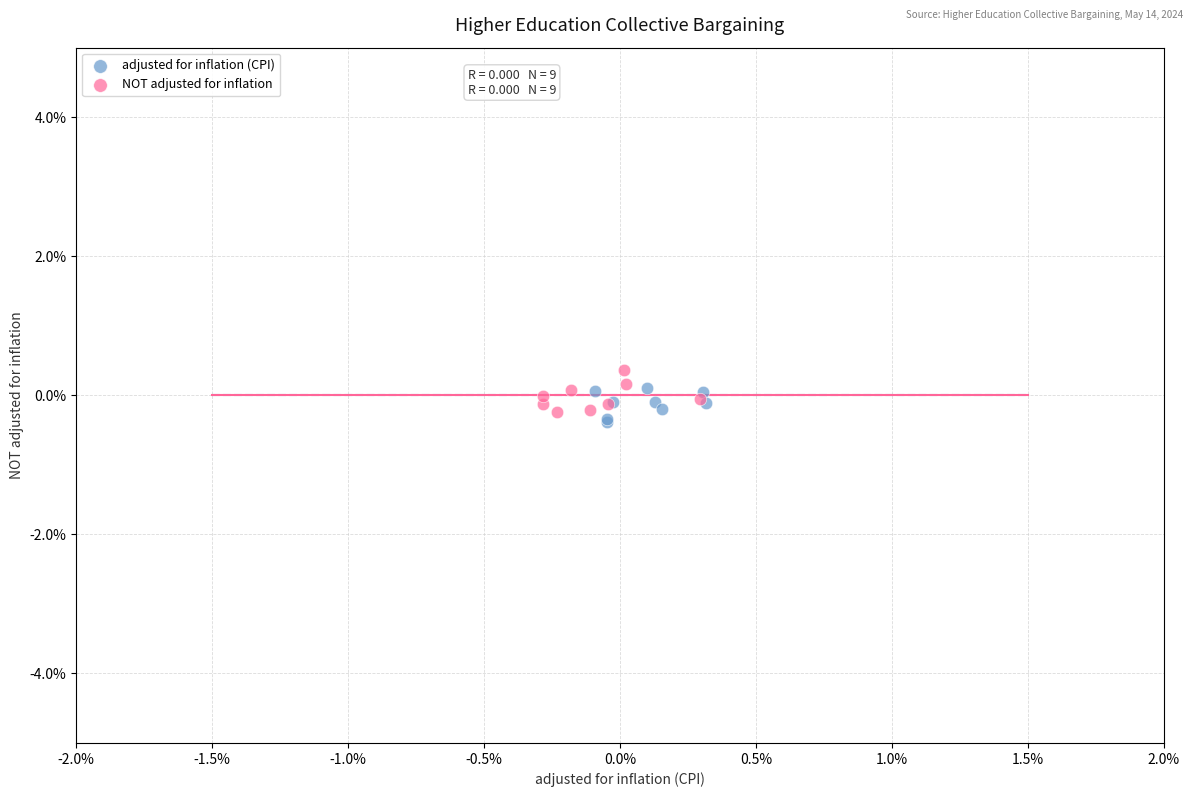

What are all the series names shown in the legend?

adjusted for inflation (CPI), NOT adjusted for inflation